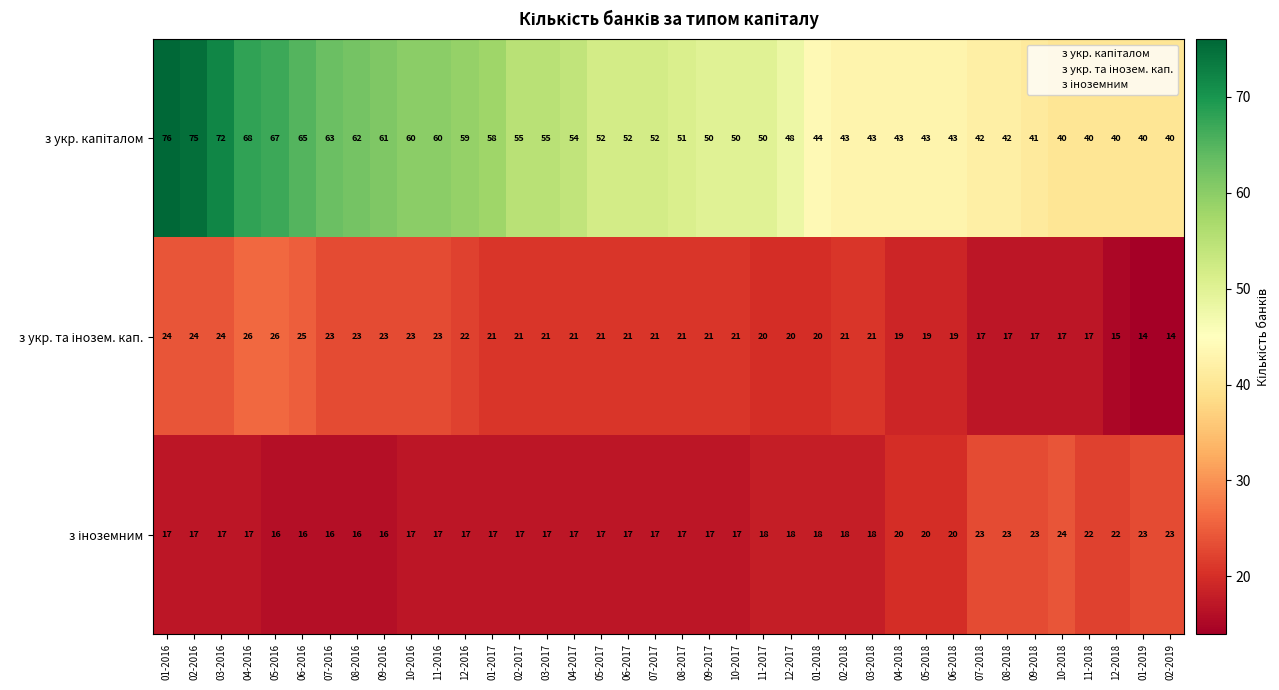

At how many categories does at least one series exceed 28?

38